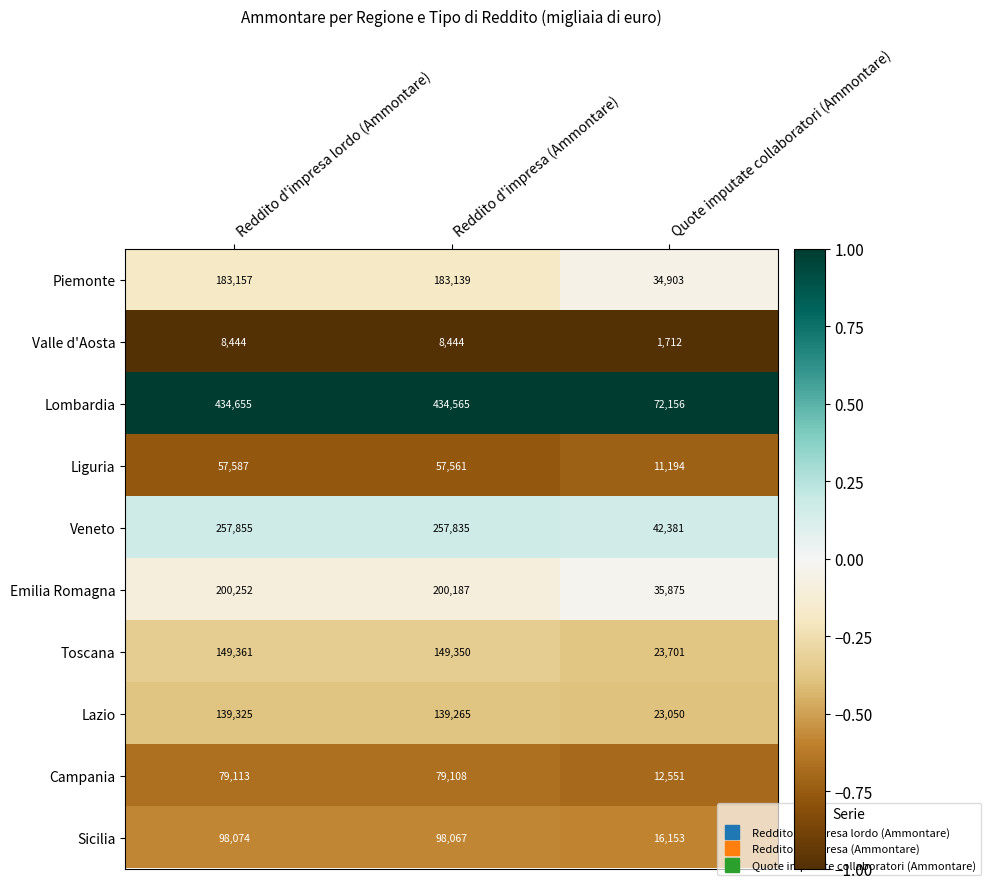

What is the approximate value of Toscana at Quote imputate collaboratori (Ammontare), to the nearest 50?

23700